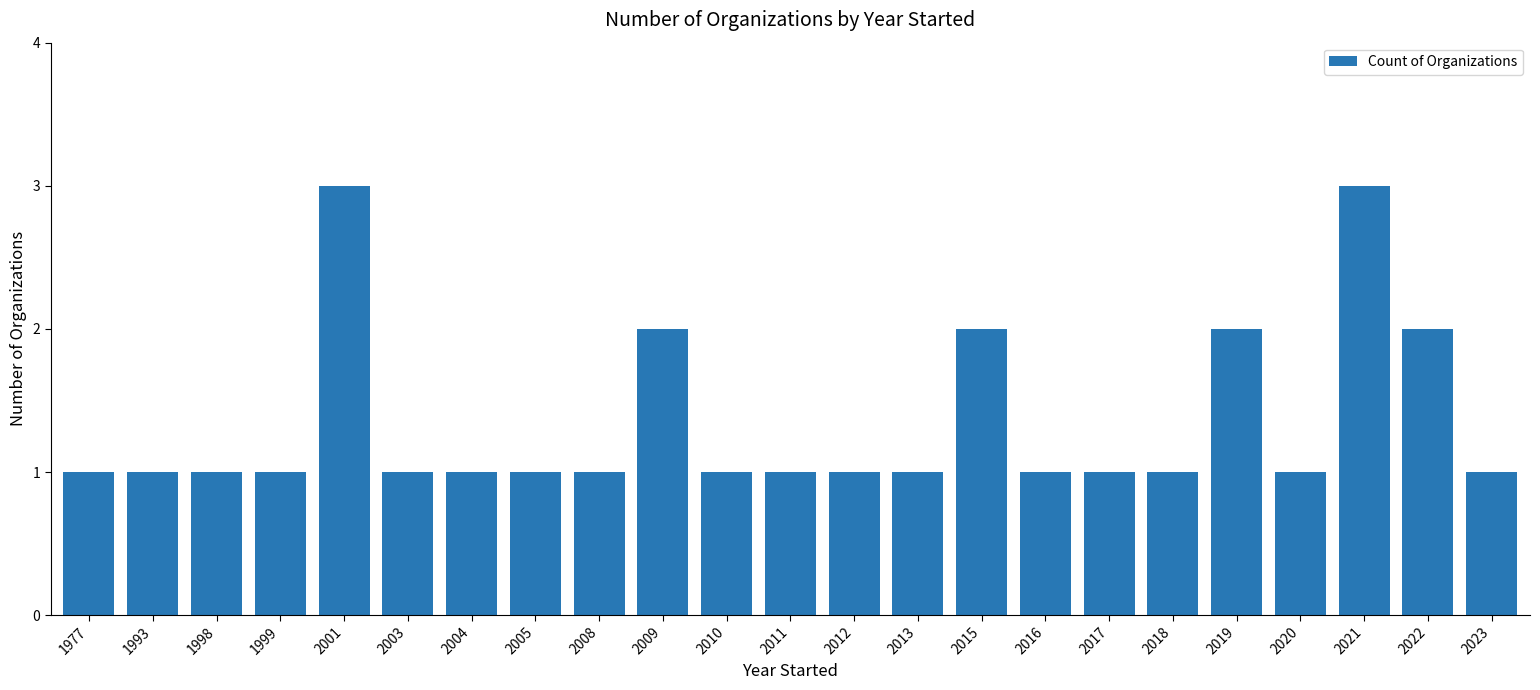

Does the chart contain any negative values?

No